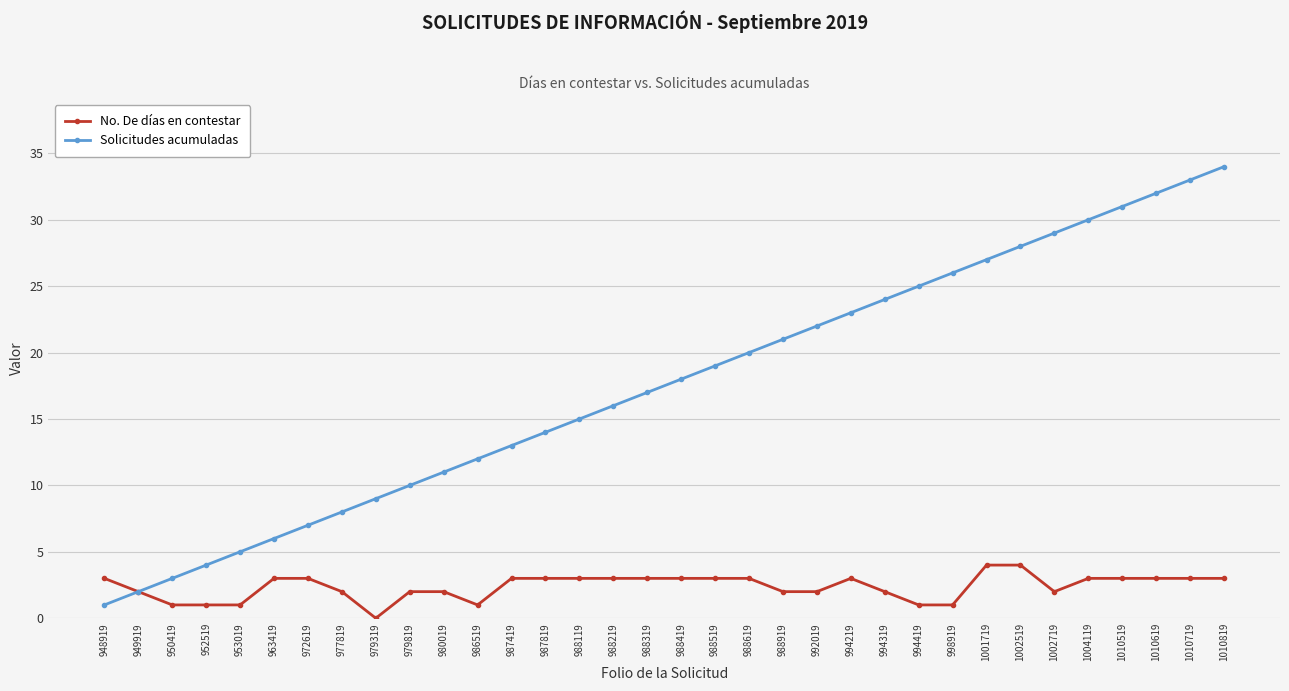

At which label is Solicitudes acumuladas closest to 17?

988319